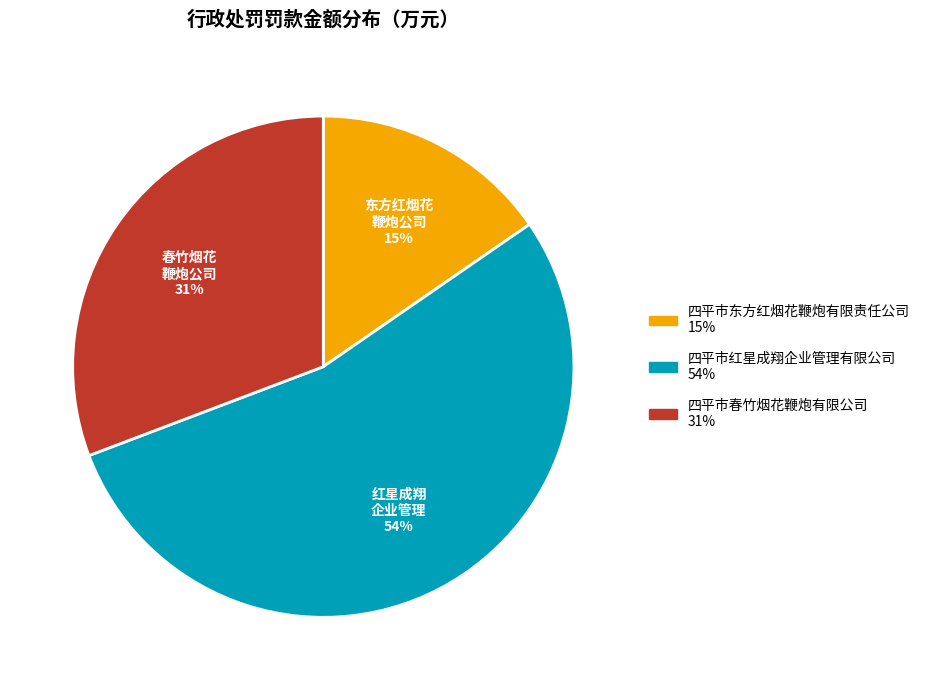

To the nearest percent, what percentage of the pie is 四平市春竹烟花鞭炮有限公司?

31%